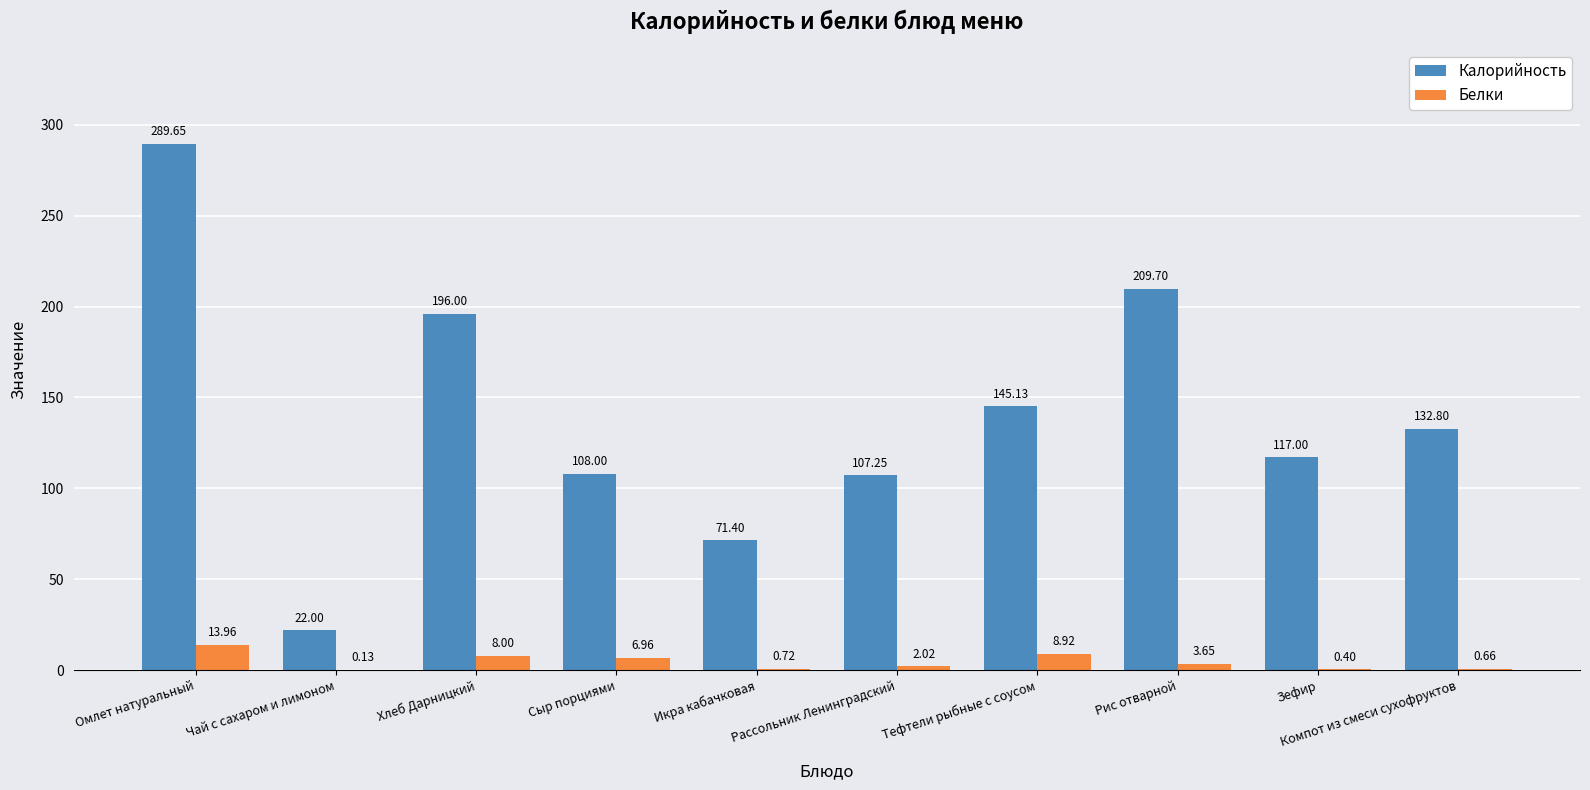

Which series has the widest spread of values?

Калорийность